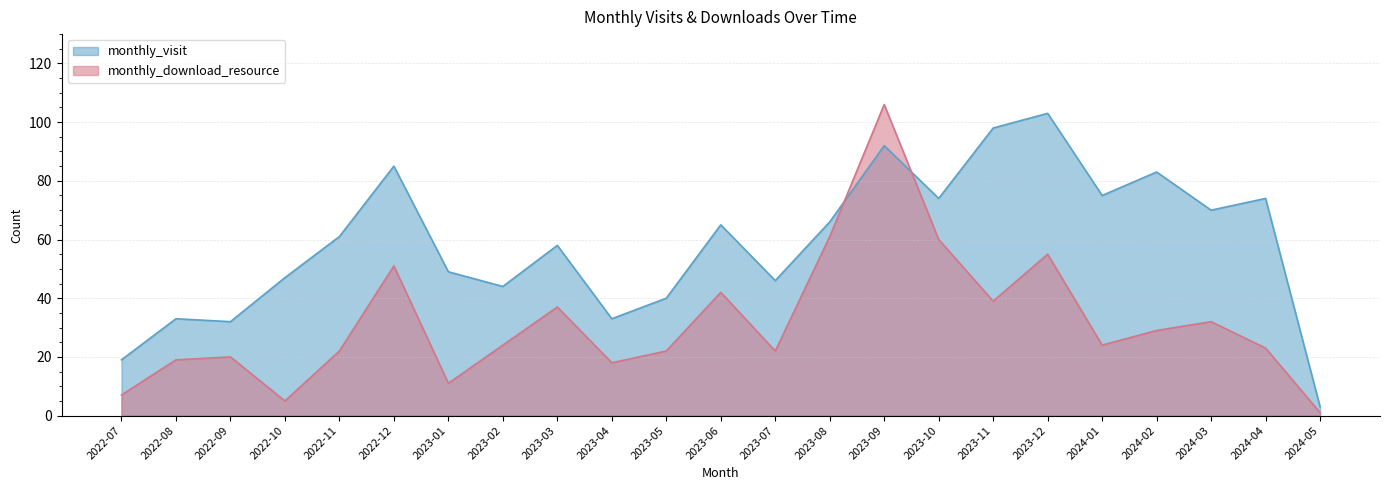

Which series has the largest total across all categories?

monthly_visit